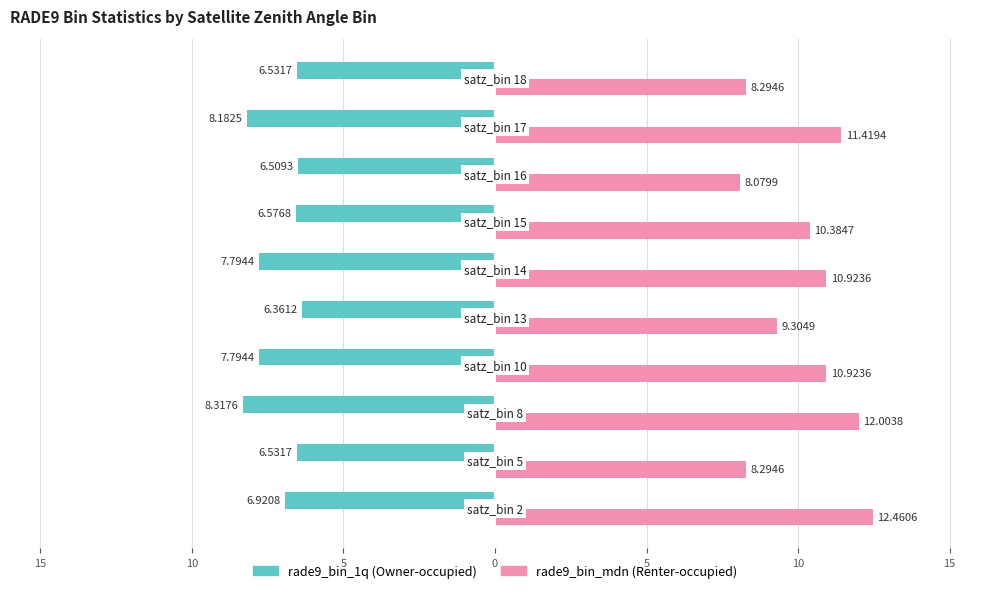

The rade9_bin_mdn series shows 4.3 at 15. True or false?

False